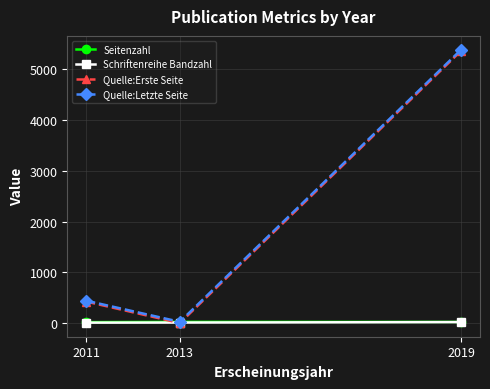

What is the difference between the maximum and second lowest values in the Quelle:Erste Seite series?

4946